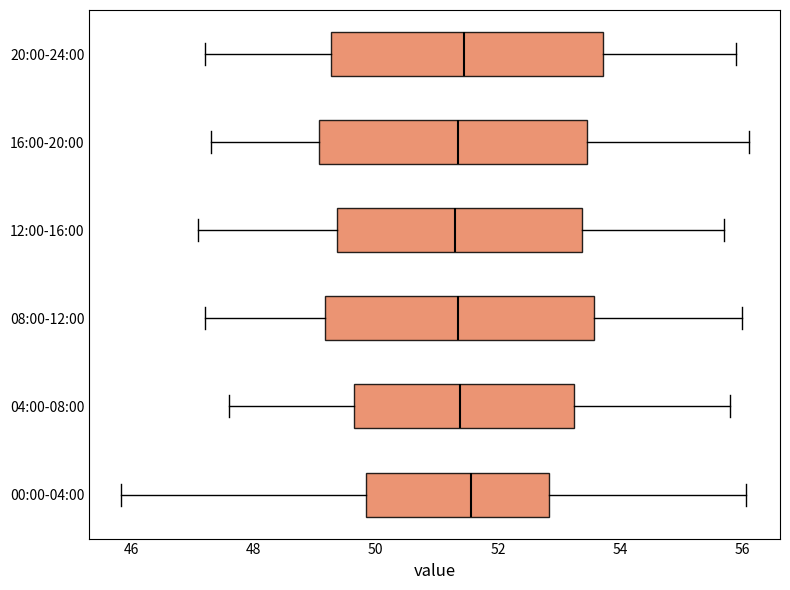

Where does the left whisker of the box for 16:00-20:00 end on the x-axis? The values are not printed on the chart, so give them approximately, as read against the axis.

47.4